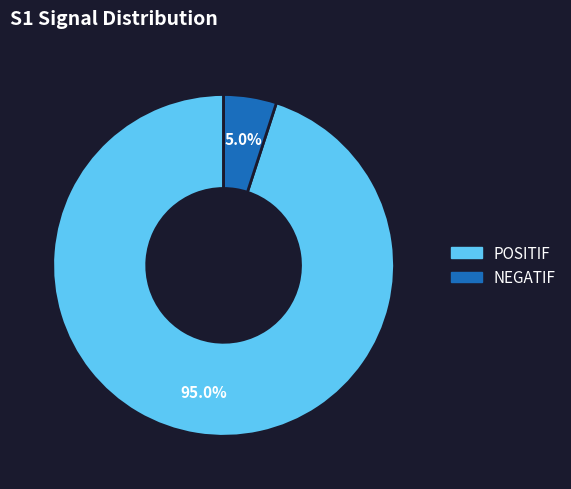

Approximately how many times larger is the value at POSITIF compared to NEGATIF?

19.0